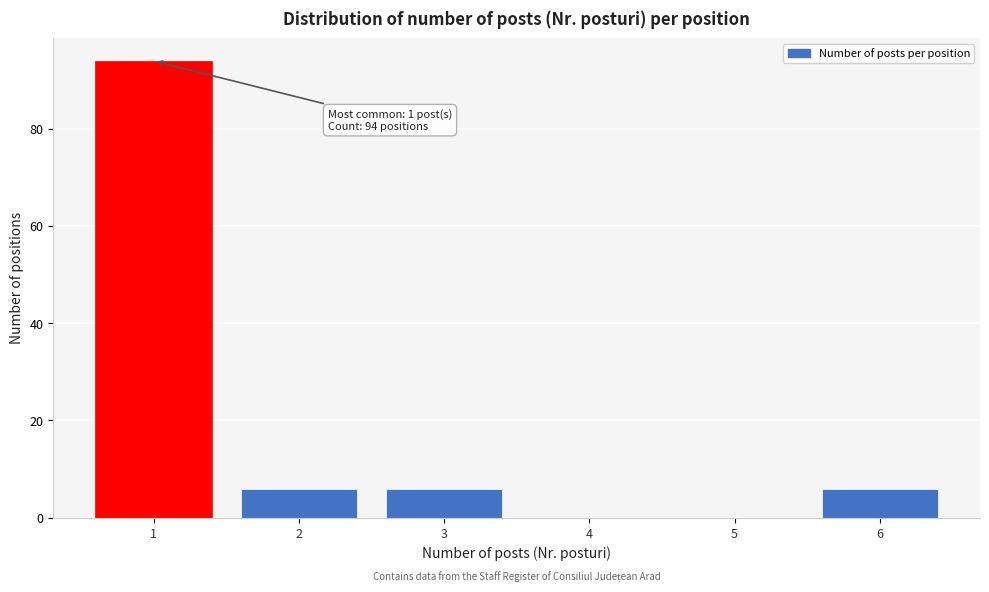

Over which range of the x-axis is the bar tallest?

0.5 to 1.5